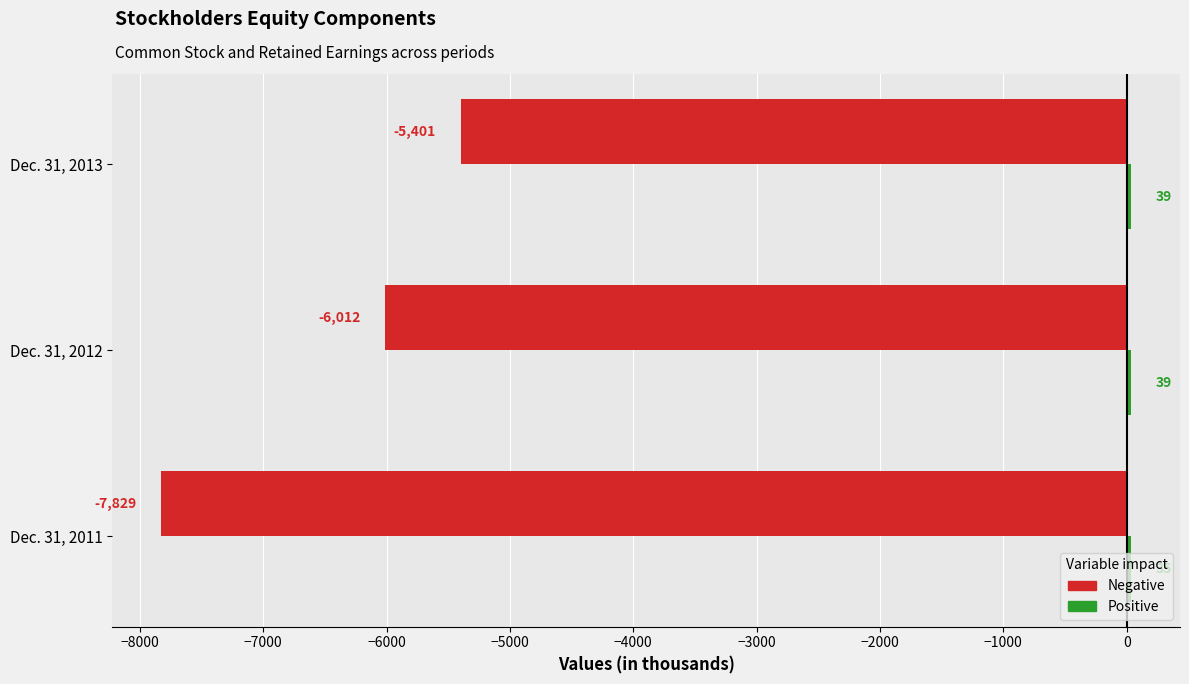

Which category has the lowest value across all series?

Dec. 31, 2011